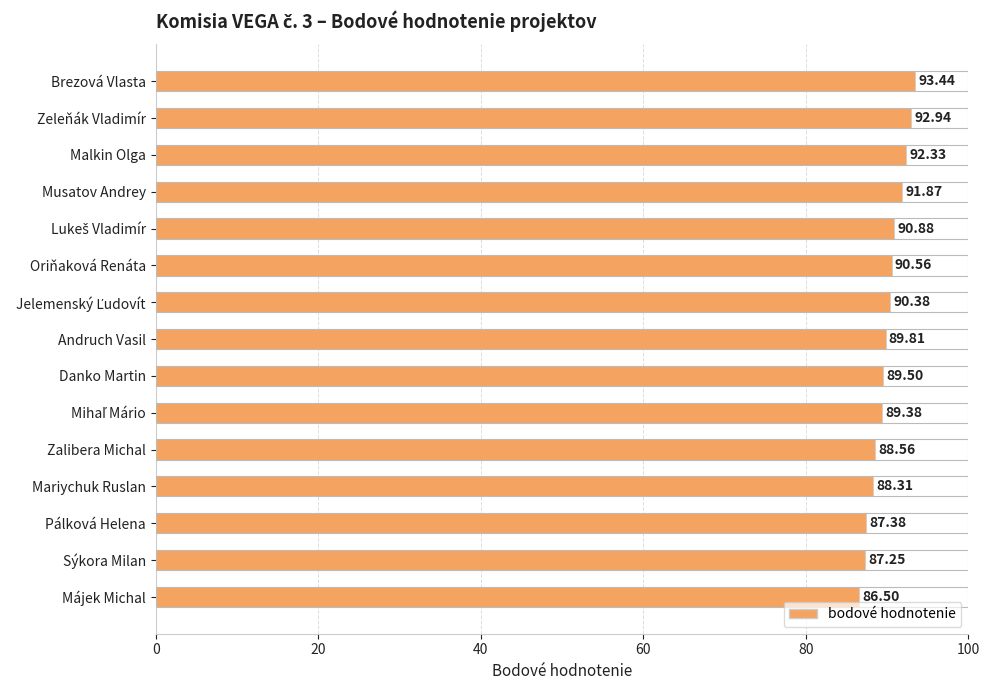

At which category does the chart reach its peak across all series?

Brezová Vlasta